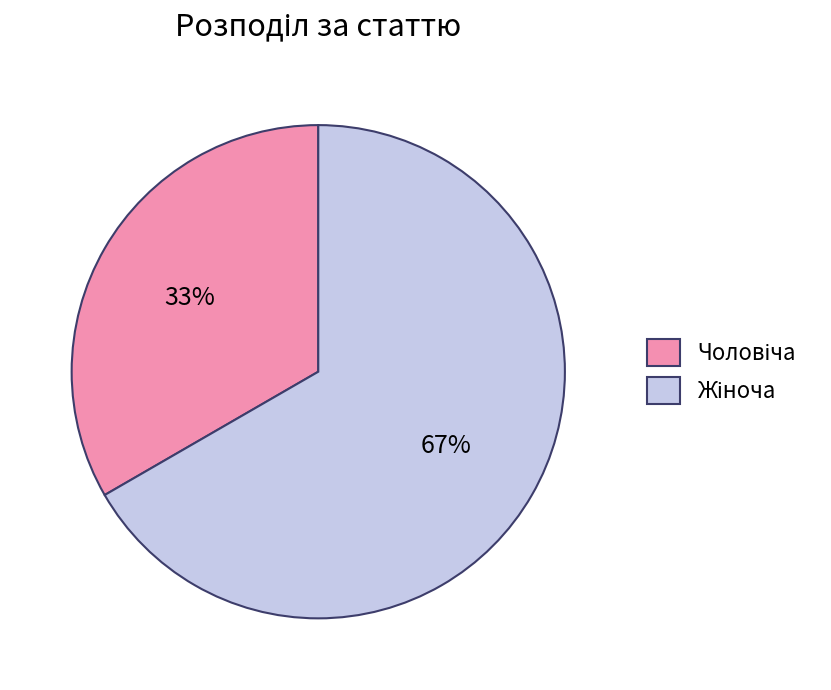

Is there a majority slice in this chart?

Yes